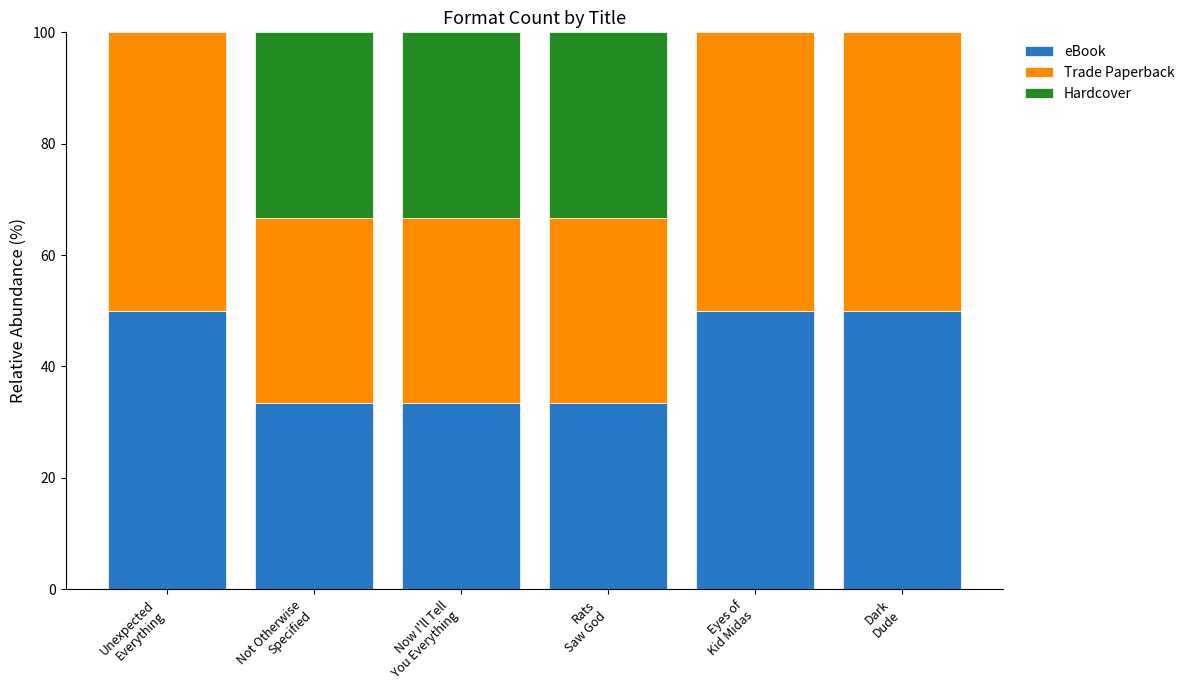

What is the maximum value for eBook?

50.0